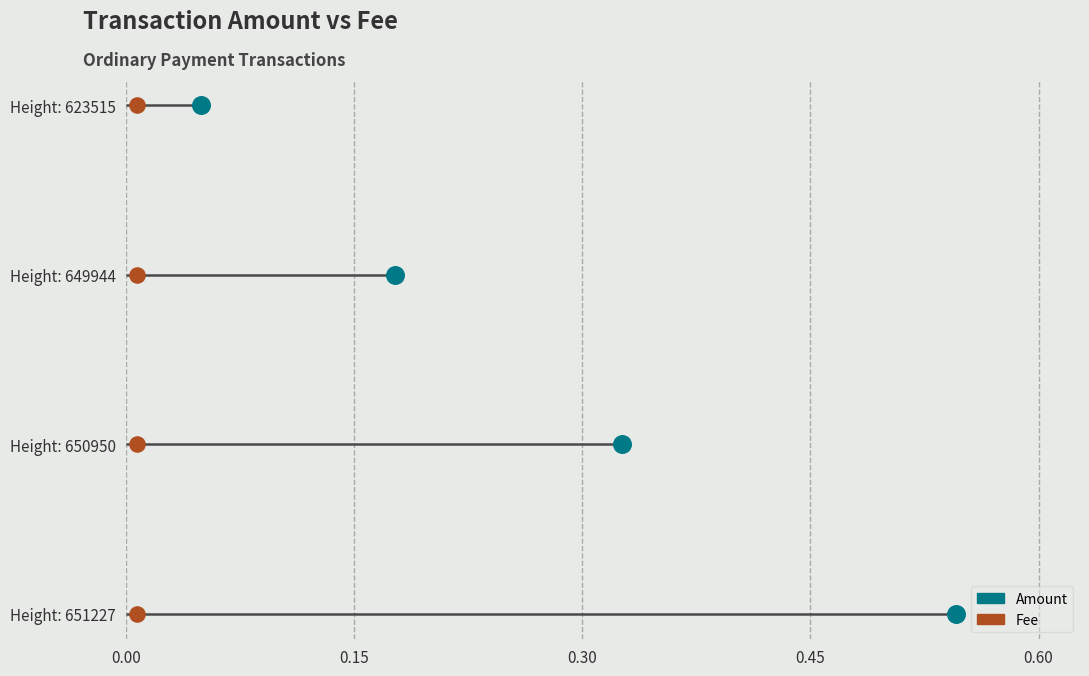

What are all the series names shown in the legend?

Amount, Fee